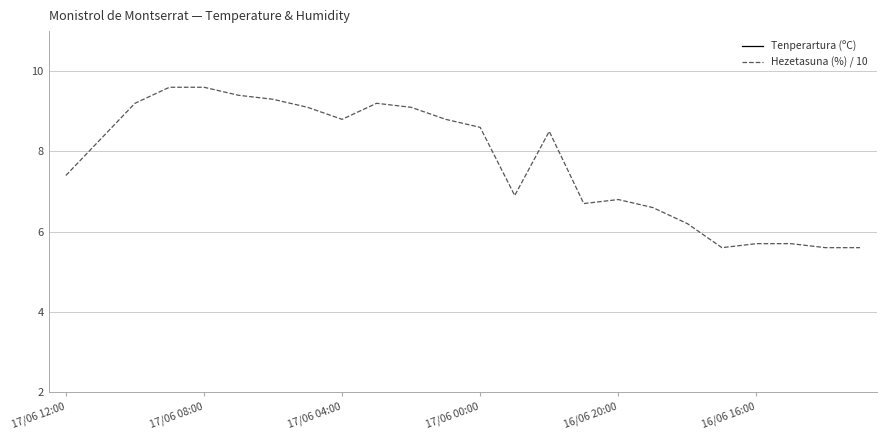

At which label does Tenperartura (ºC) first exceed 17?

17/06 12:00